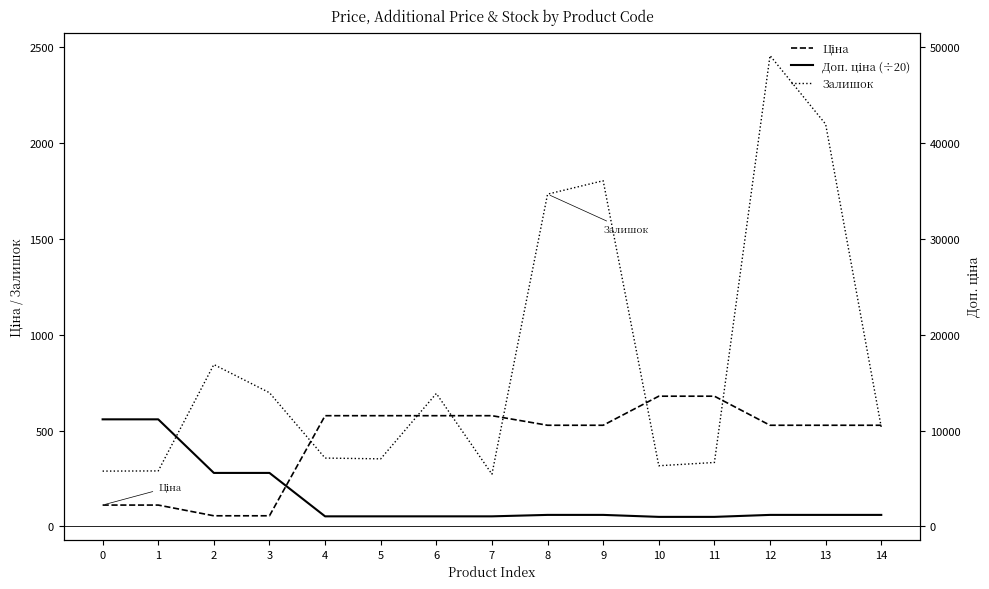

What is the total value across all series at 10?

1047.0